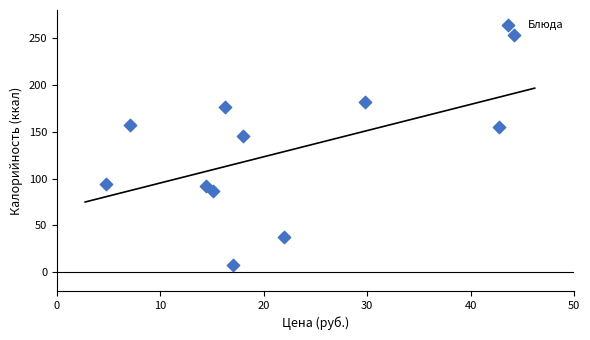

What Y value in the scatter plot is closest to 130?

145.5